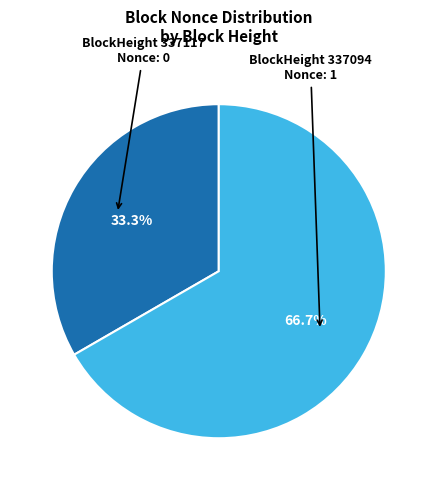

Which slice is the largest?

337094